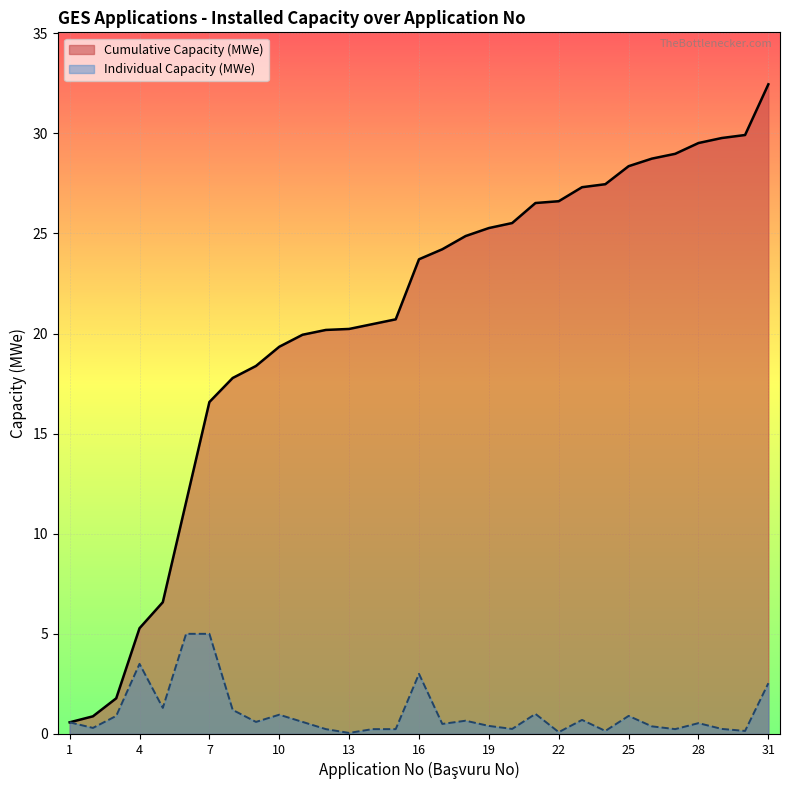

What is the difference between the Cumulative Capacity (MWe) values at 7 and 24?

10.9